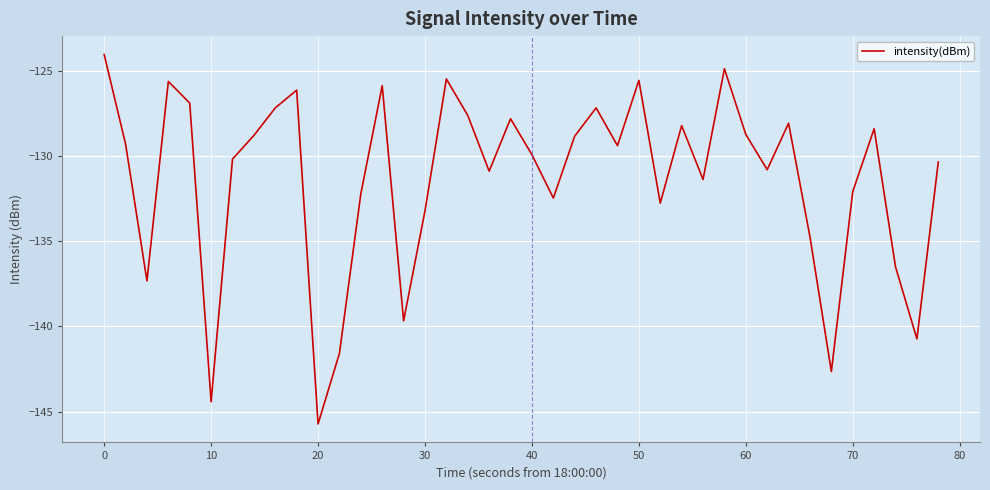

What is the greatest value displayed?

-124.1